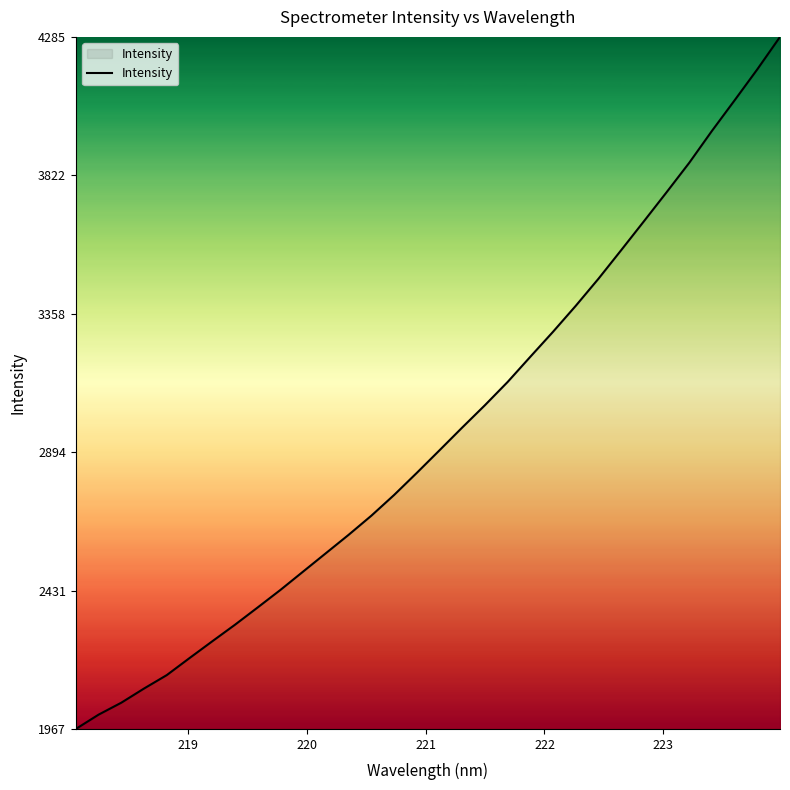

What is the smallest value displayed?

1967.1